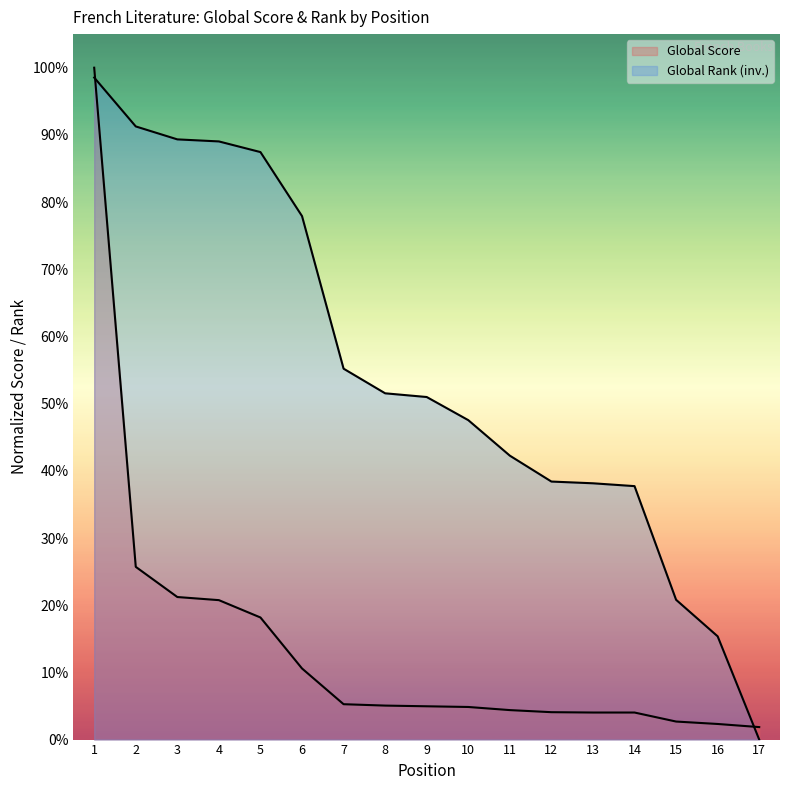

List the labels in order of Global Score value, largest first.

1, 2, 3, 4, 5, 6, 7, 8, 9, 10, 11, 12, 13, 14, 15, 16, 17